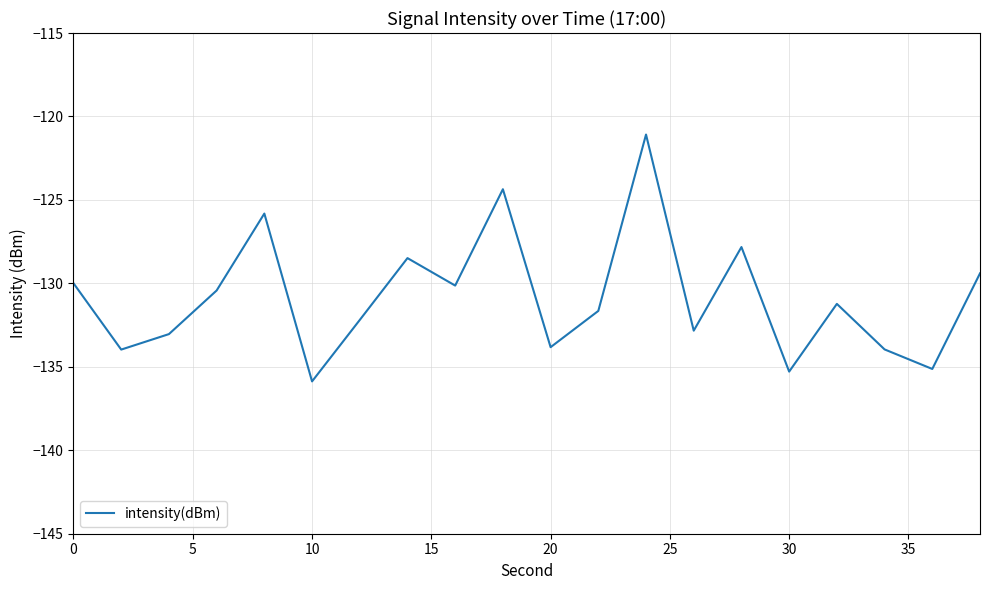

What is the greatest value displayed?

-121.1